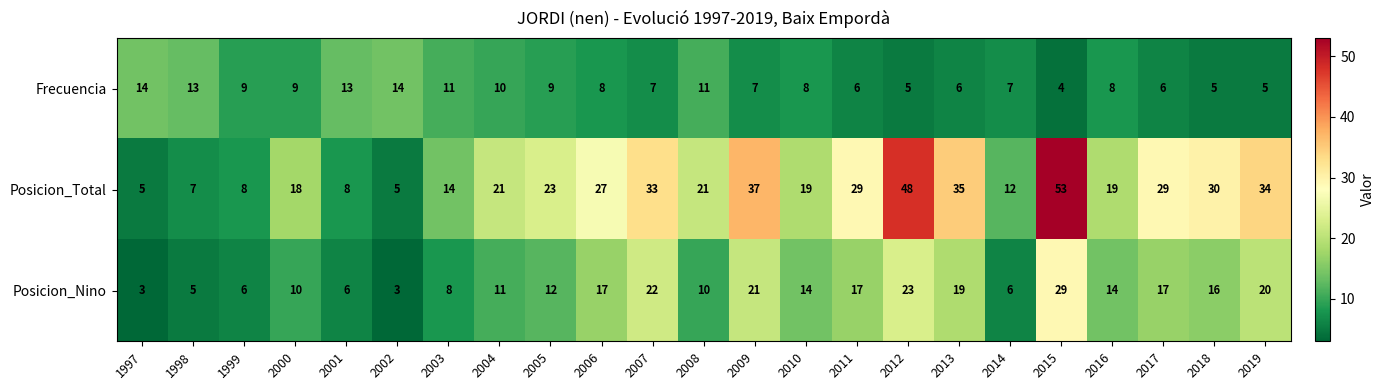

Which series has the largest total across all categories?

Posicion_Total